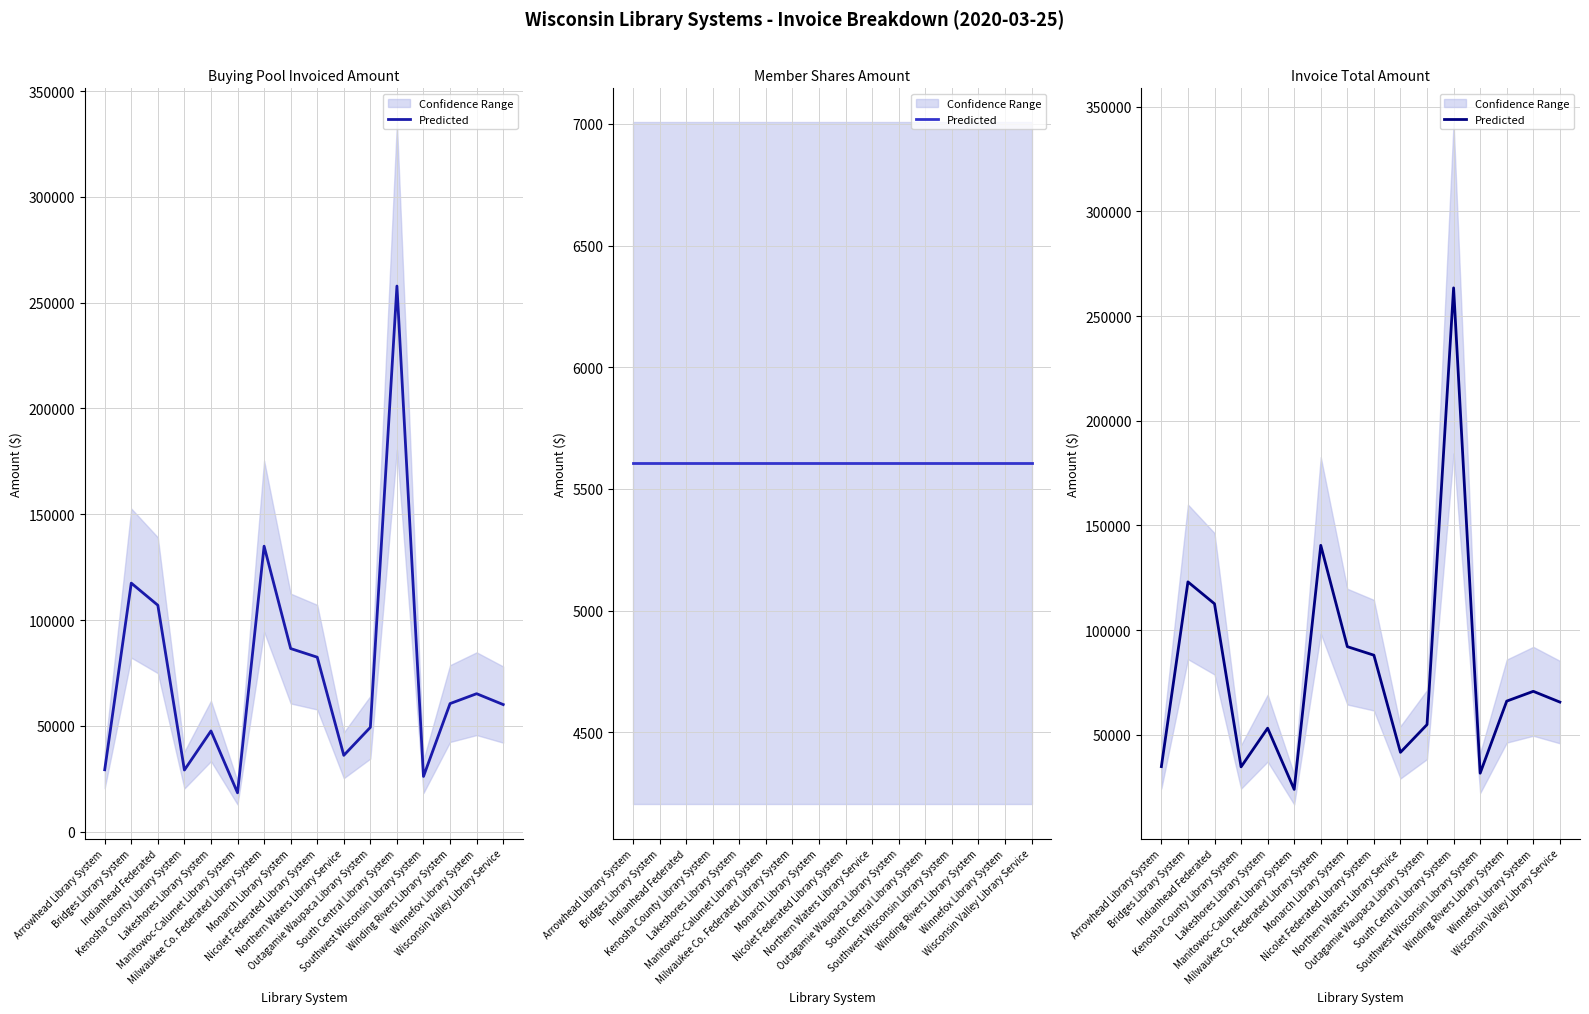

Reading left to right, list all the values displayed in this chart.

34827	123053	112600	34698	53171	23937	140513	92125	88038	41644	54888	263472	31679	66109	70780	65648